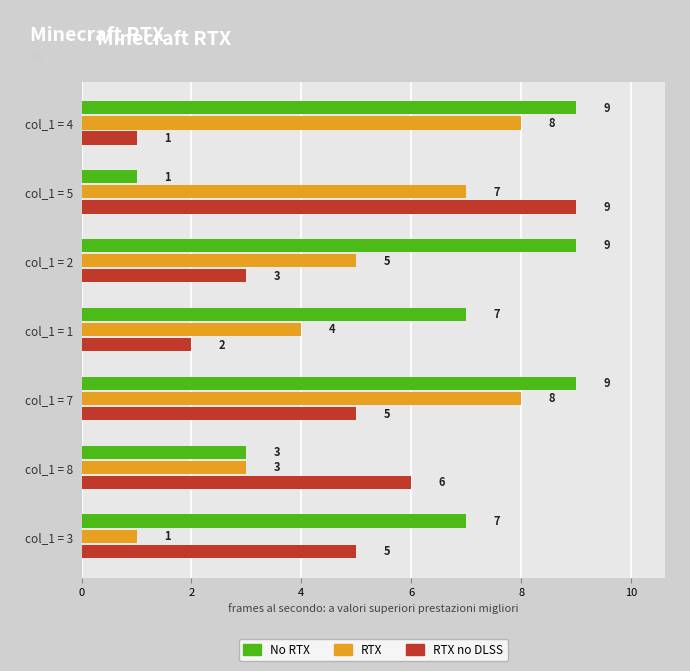

At how many categories does at least one series exceed 1?

7